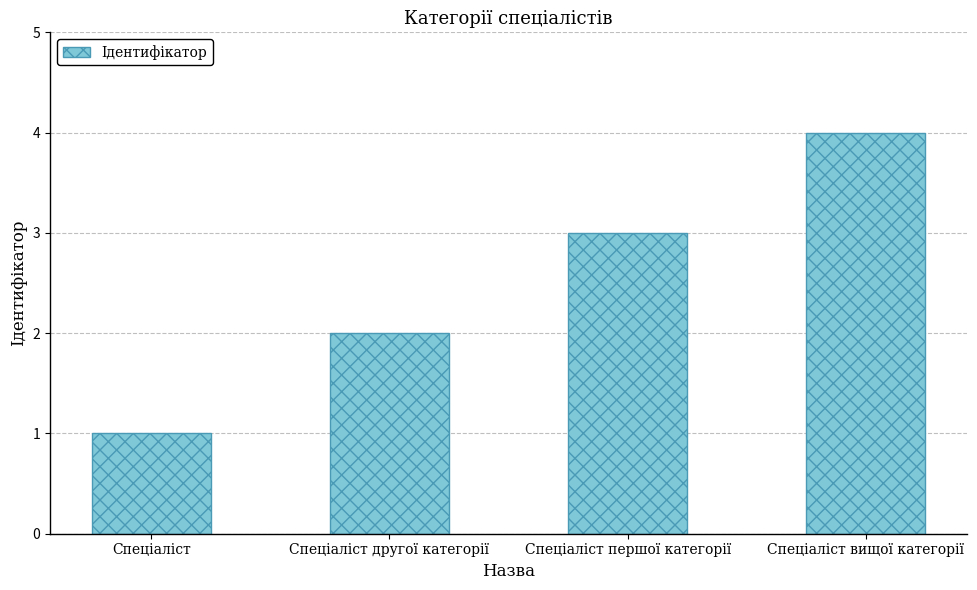

The value at Спеціаліст вищої категорії is 3. True or false?

False